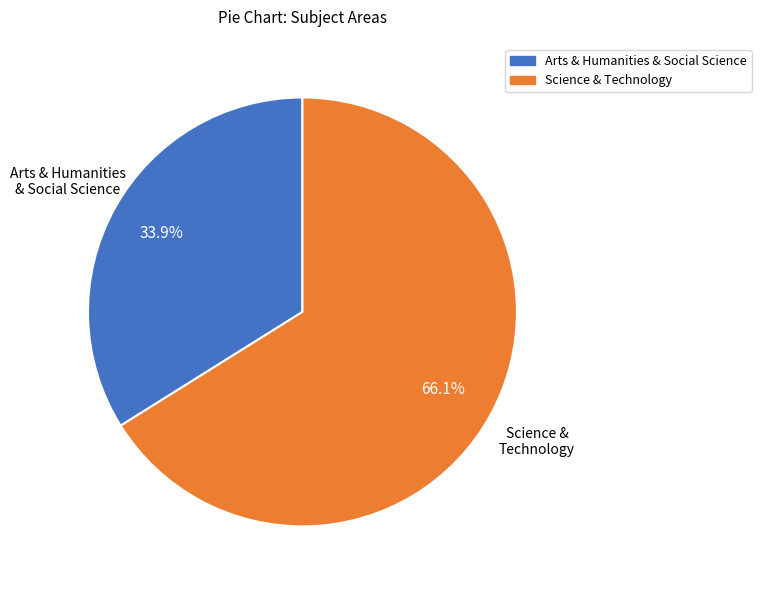

To the nearest percent, what portion does Science & Technology represent?

66%